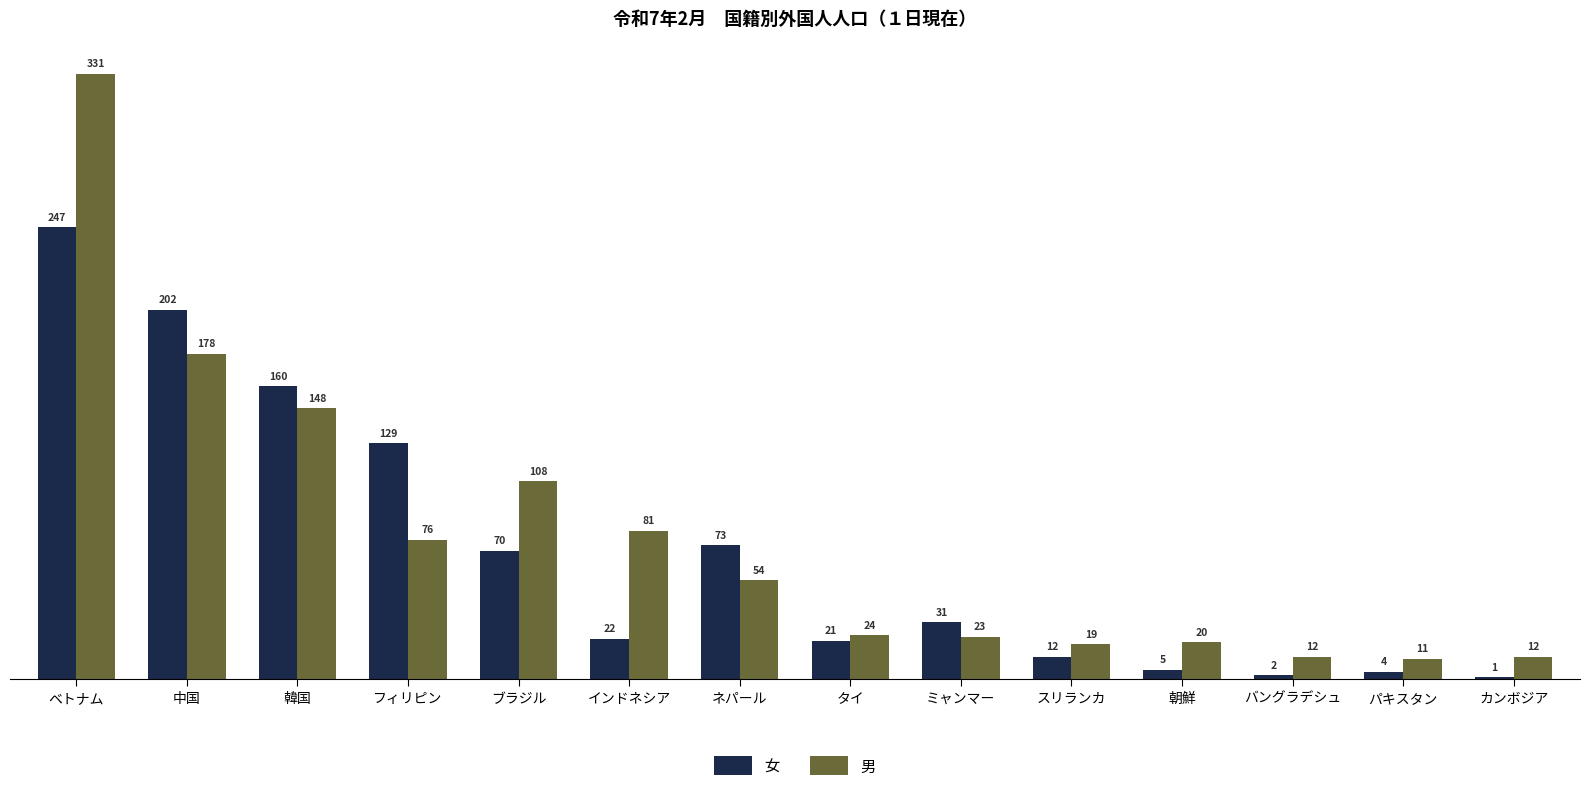

Reading right to left, what are all the values shown in this chart?

女: カンボジア=1	パキスタン=4	バングラデシュ=2	朝鮮=5	スリランカ=12	ミャンマー=31	タイ=21	ネパール=73	インドネシア=22	ブラジル=70	フィリピン=129	韓国=160	中国=202	ベトナム=247
男: カンボジア=12	パキスタン=11	バングラデシュ=12	朝鮮=20	スリランカ=19	ミャンマー=23	タイ=24	ネパール=54	インドネシア=81	ブラジル=108	フィリピン=76	韓国=148	中国=178	ベトナム=331